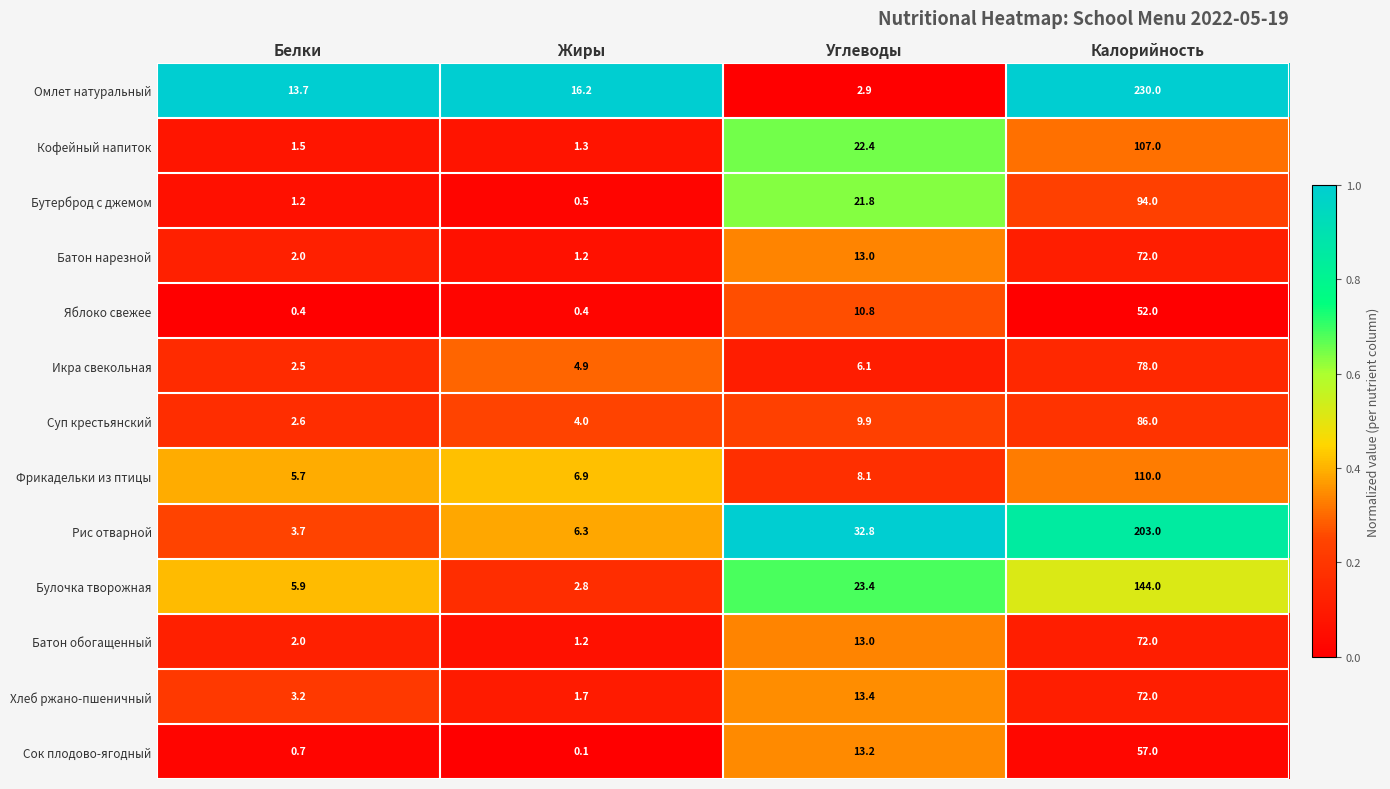

What is the average value of the Булочка творожная series?

44.0